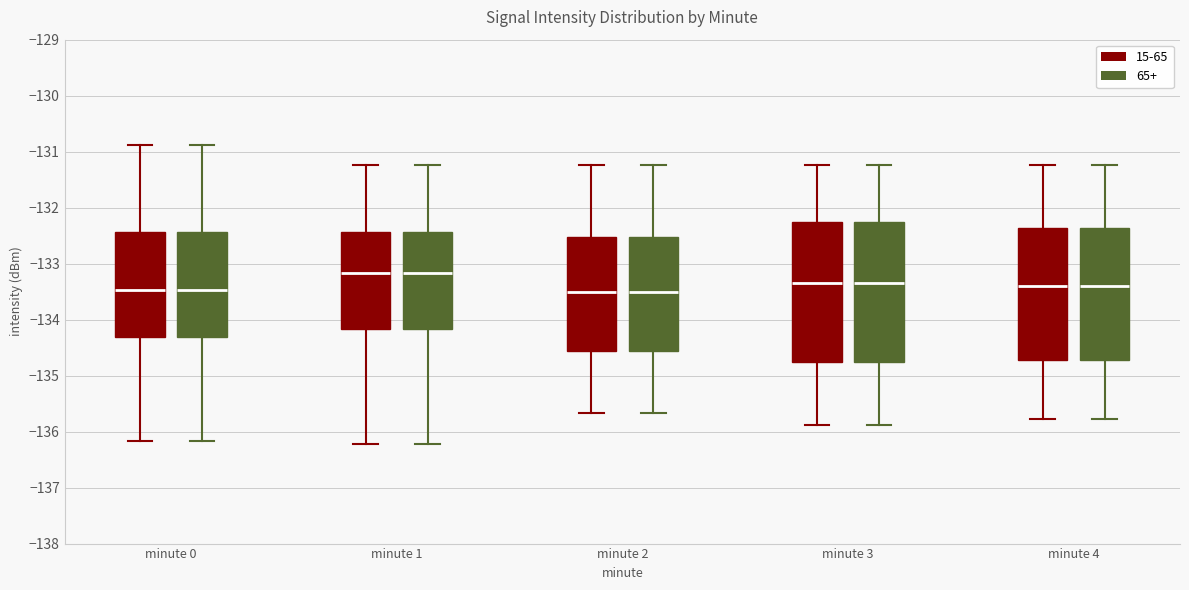

Where does the lower whisker of the box for minute 2 (65+) end on the y-axis? The values are not printed on the chart, so give them approximately, as read against the axis.

-135.7